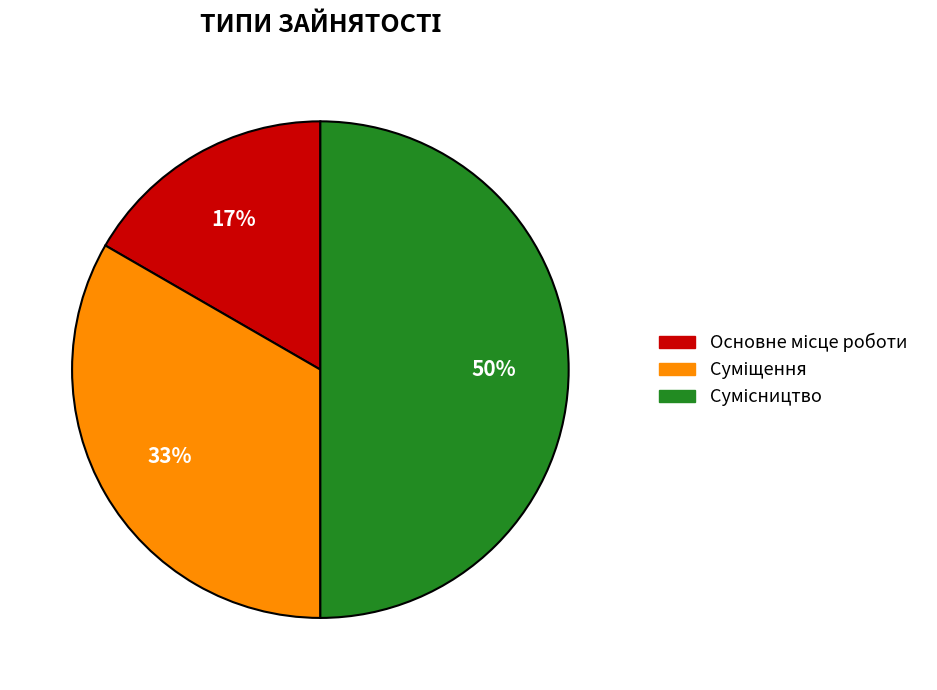

To the nearest percent, what is the difference between the largest and smallest slice percentages?

33%